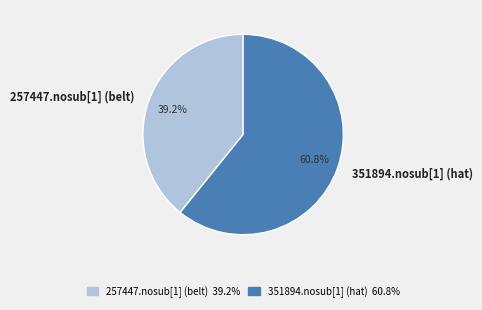

Does any single category account for the majority?

Yes